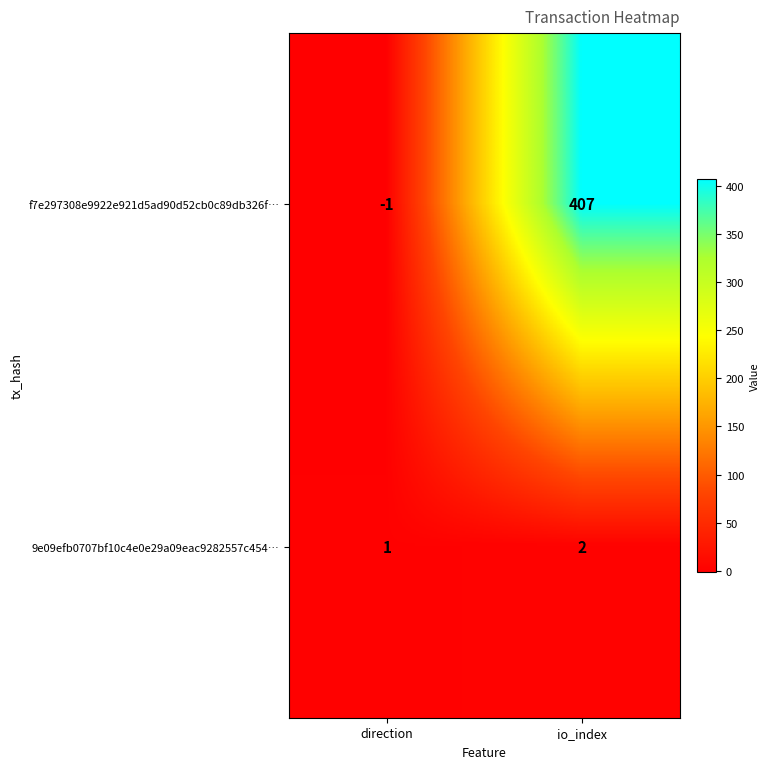

What is the sum of the f7e297308e9922e921d5ad90d52cb0c89db326f… values at direction and io_index?

406